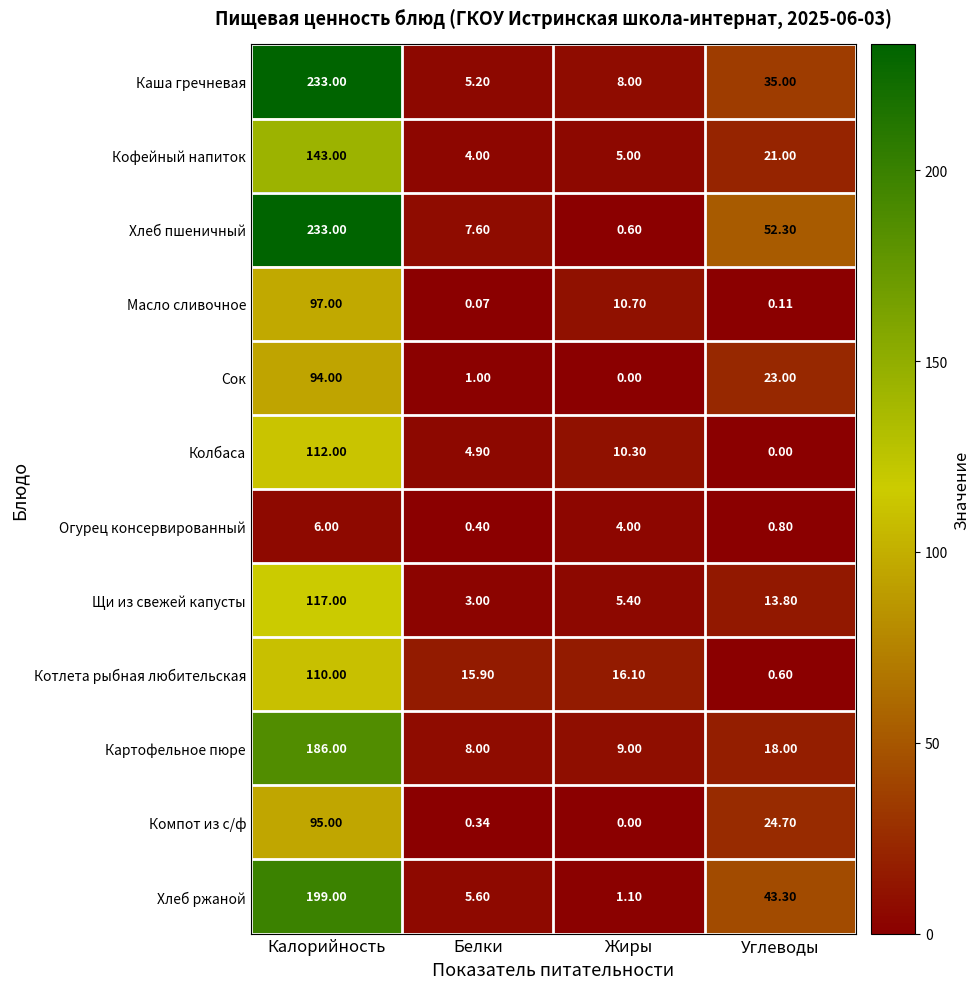

Which label corresponds to the largest value in the chart?

Калорийность